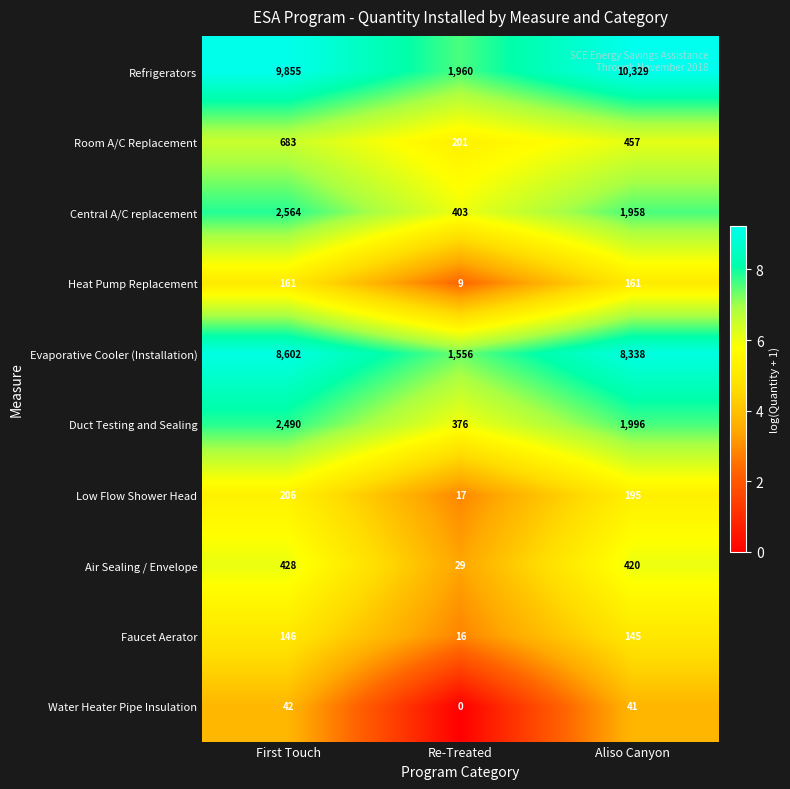

Which series changed the most between Re-Treated and Aliso Canyon?

Refrigerators